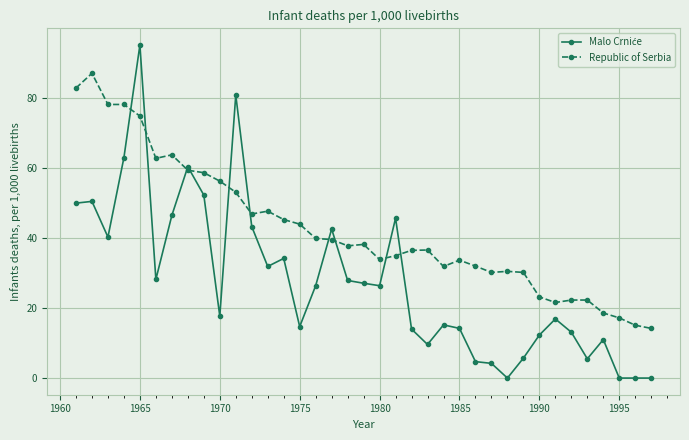

True or false: Republic of Serbia has more than 0 interior local peaks.

True